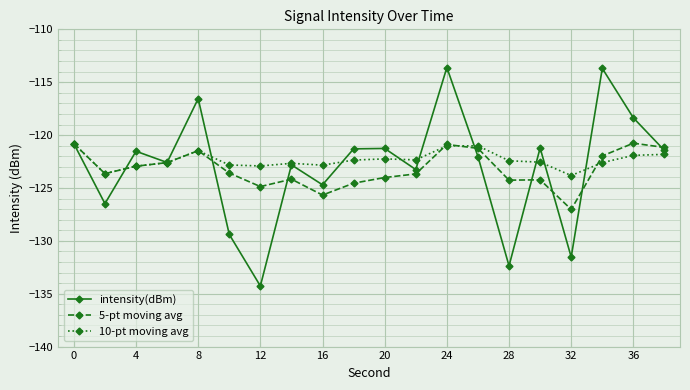

What is the value of the 10-pt moving avg point at the 12th from the left?

-122.3